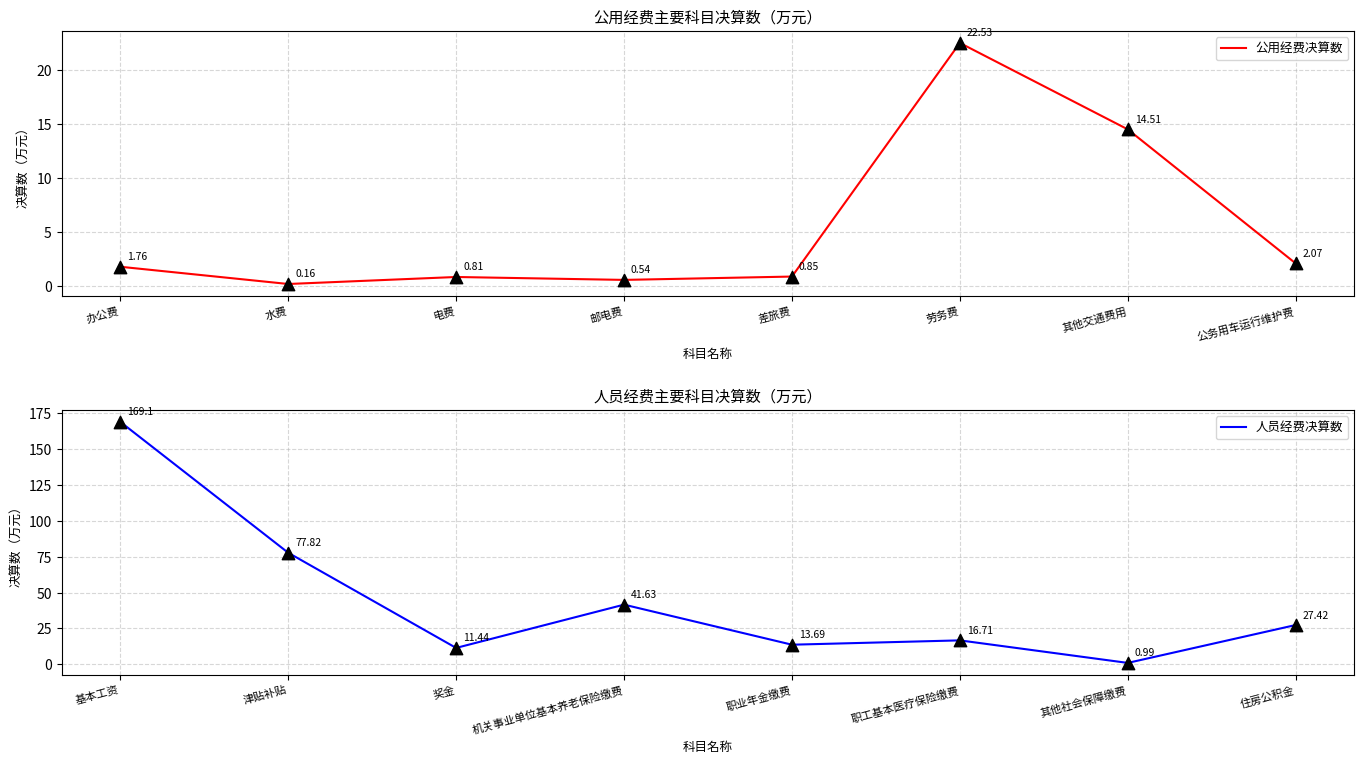

At which label does 公用经费决算数 reach its peak?

劳务费